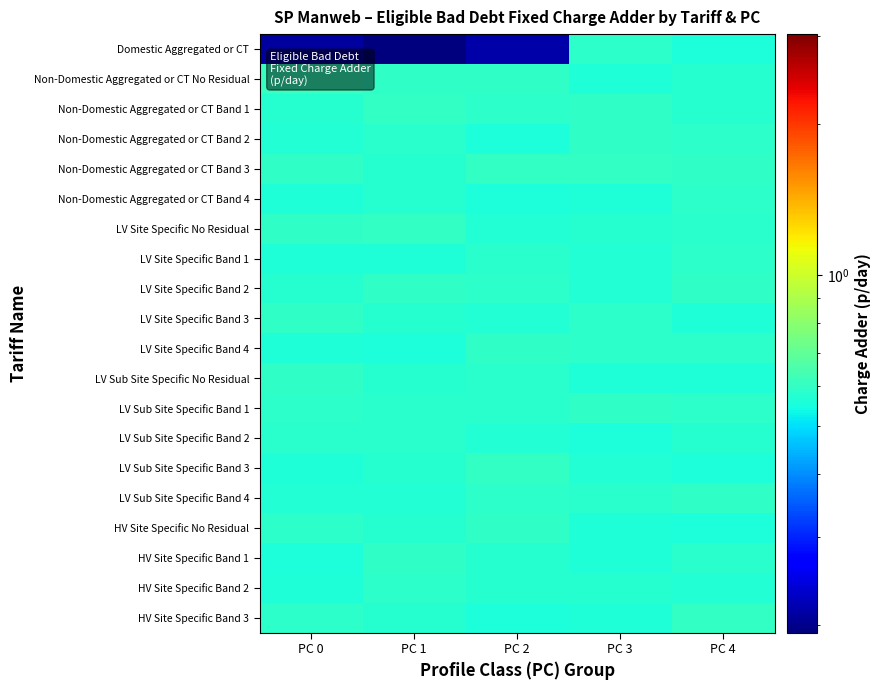

Rank the series by their maximum value, from lowest to highest.

LV Sub Site Specific Band 2, LV Site Specific Band 1, Non-Domestic Aggregated or CT Band 4, HV Site Specific Band 2, Domestic Aggregated or CT, HV Site Specific Band 1, LV Sub Site Specific Band 1, LV Sub Site Specific No Residual, LV Sub Site Specific Band 4, LV Site Specific Band 4, LV Site Specific Band 3, HV Site Specific No Residual, Non-Domestic Aggregated or CT Band 2, LV Site Specific Band 2, LV Sub Site Specific Band 3, Non-Domestic Aggregated or CT Band 1, HV Site Specific Band 3, LV Site Specific No Residual, Non-Domestic Aggregated or CT Band 3, Non-Domestic Aggregated or CT No Residual